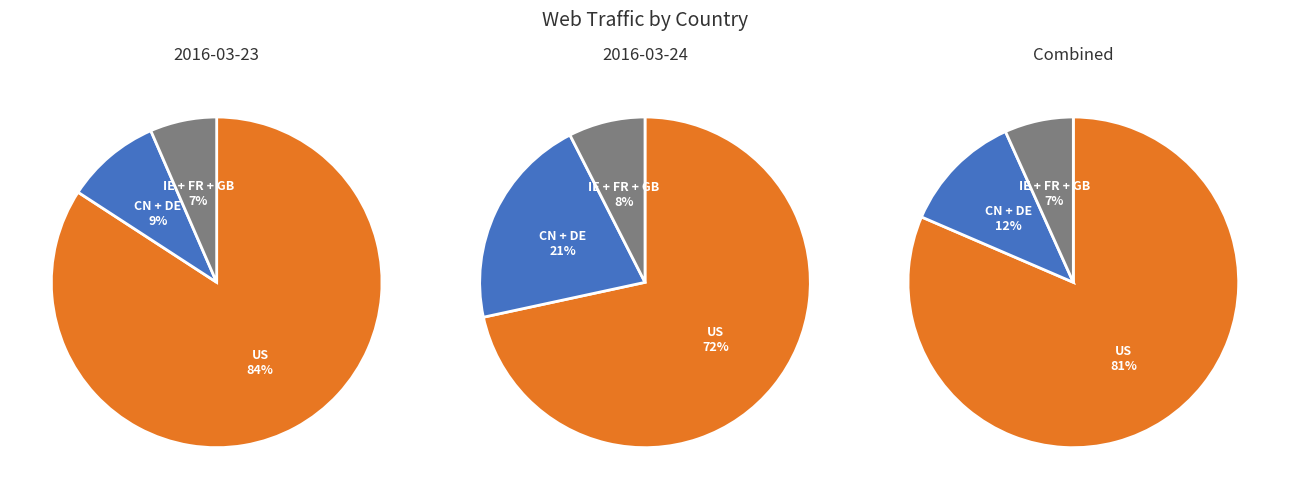

Which has a higher value, CN or GB?

CN